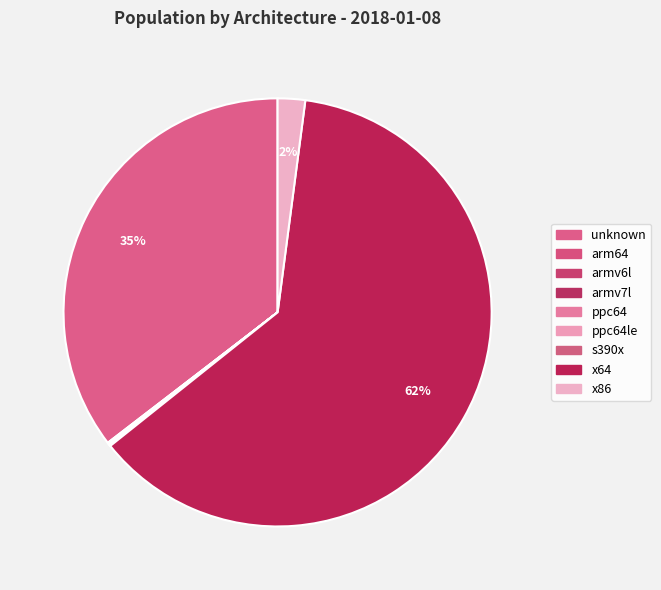

True or false: arm64 accounts for 0% of the total.

True